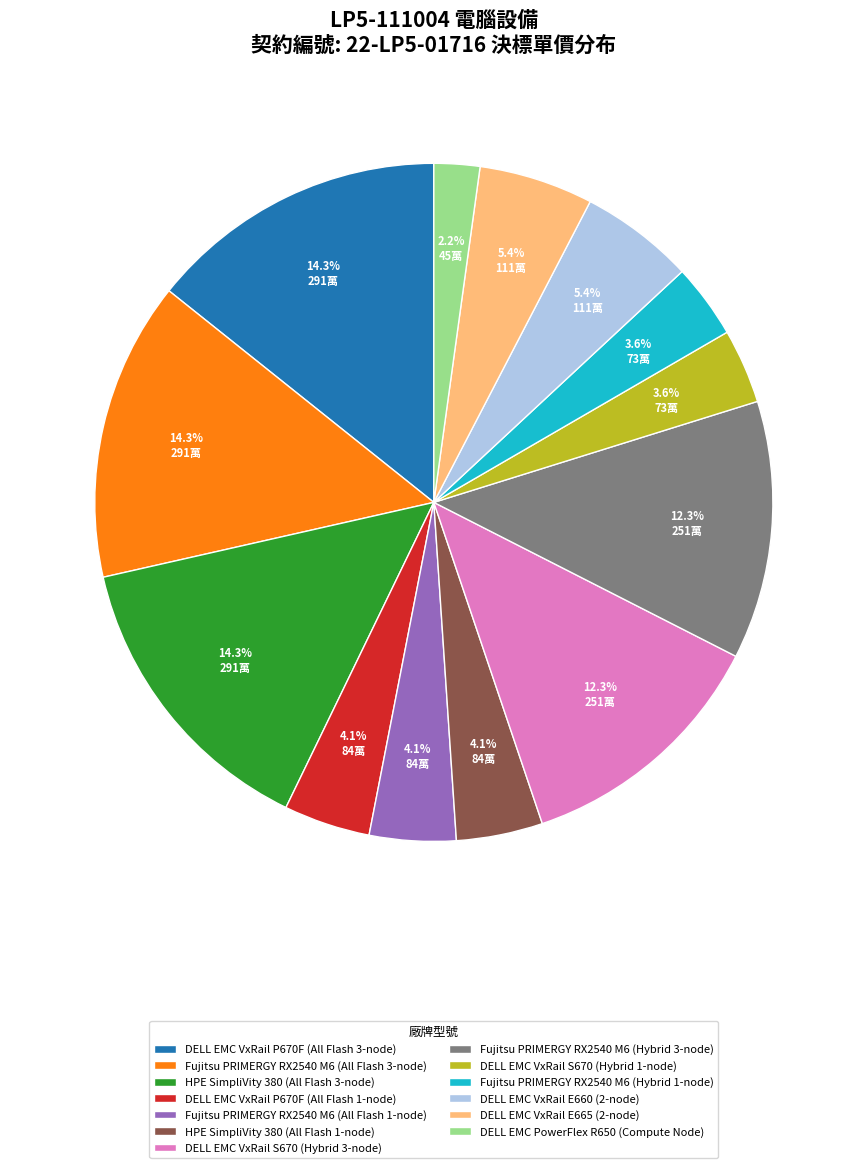

Approximately how many times larger is the value at DELL EMC VxRail E665 (2-node) compared to Fujitsu PRIMERGY RX2540 M6 (All Flash 3-node)?

0.4